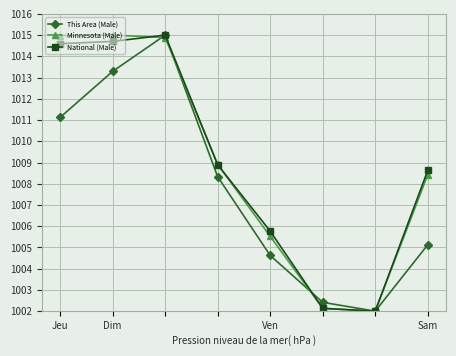

What is the smallest value displayed?

1002.0